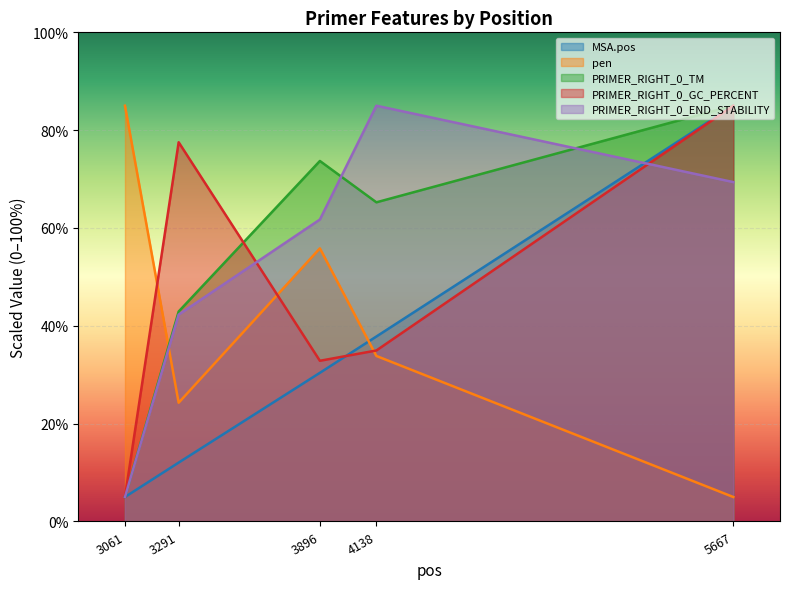

What is the total value across all series at 5667?

329.4